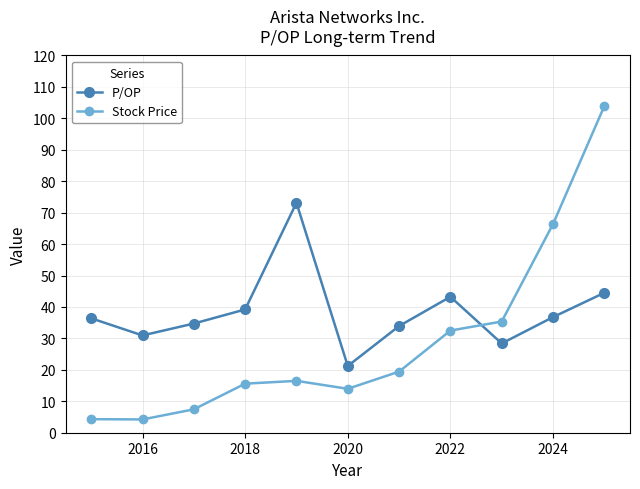

At how many categories does at least one series exceed 77?

1